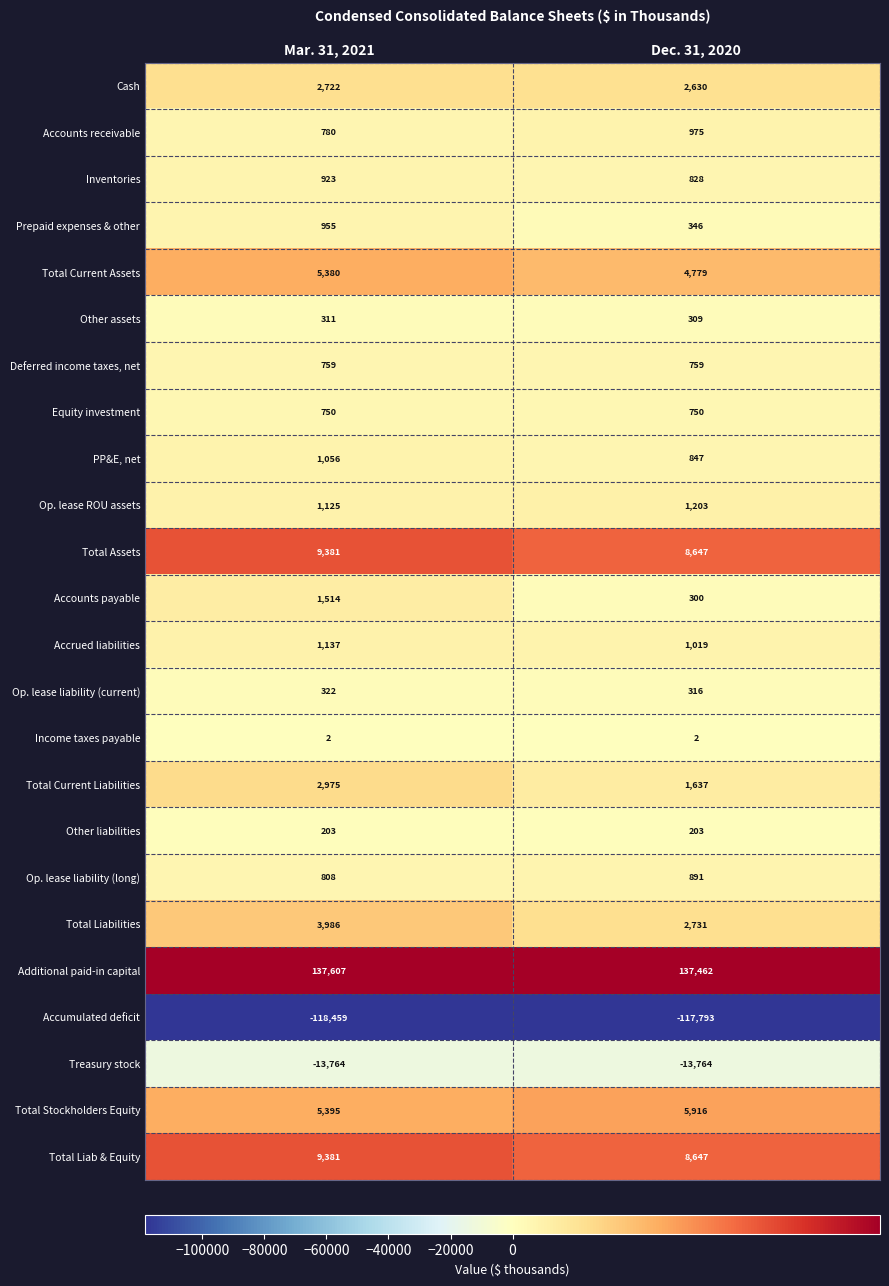

What is the sum of the Op. lease liability (long) values at Dec. 31, 2020 and Mar. 31, 2021?

1699